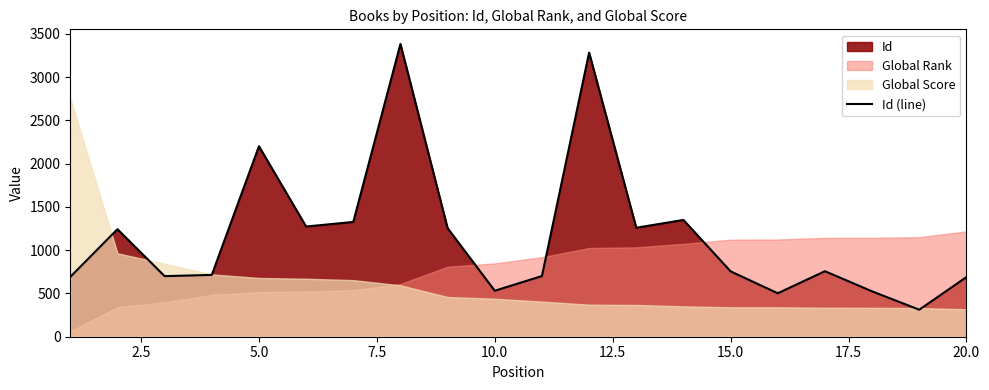

What is the highest value of the Id (line) series?

3382